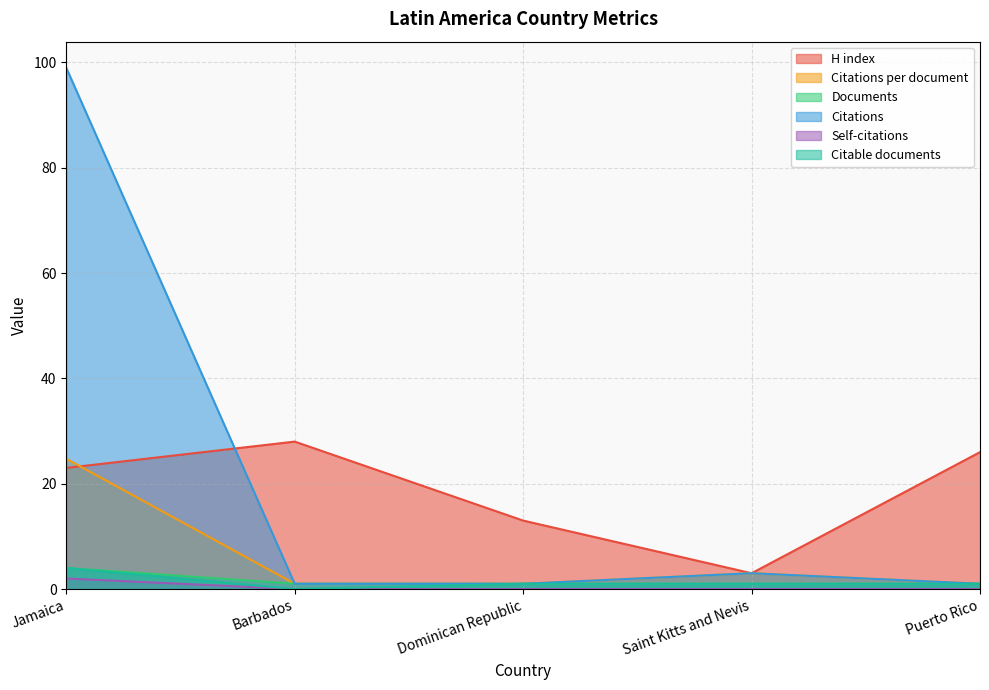

Reading right to left, extract all data points from this chart.

H index: 26.0	3.0	13.0	28.0	23.0
Citations per document: 1.0	3.0	1.0	1.0	24.8
Documents: 1.0	1.0	1.0	1.0	4.0
Citations: 1.0	3.0	1.0	1.0	99.0
Self-citations: 0.0	0.0	0.0	0.0	2.0
Citable documents: 1.0	1.0	1.0	0.0	4.0